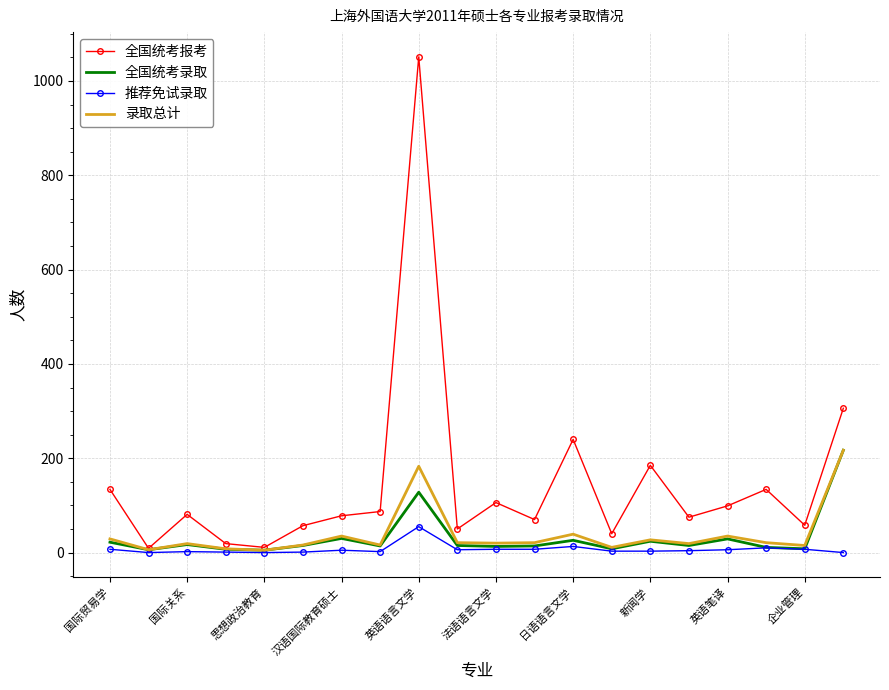

What is the difference between the maximum and minimum values in the 录取总计 series?

212